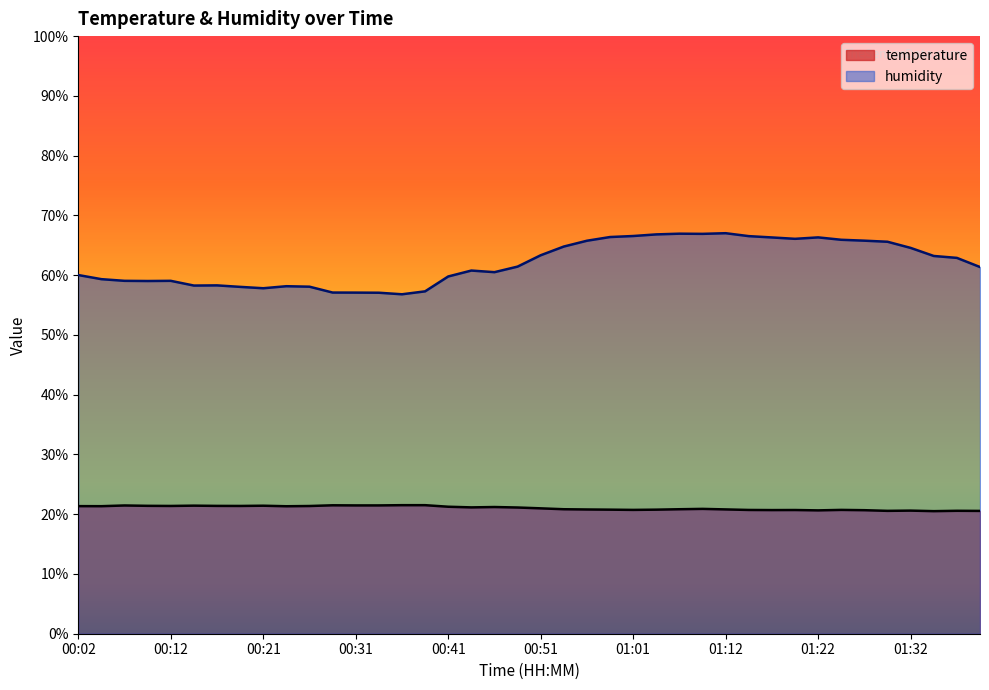

True or false: humidity and temperature intersect in this chart.

False